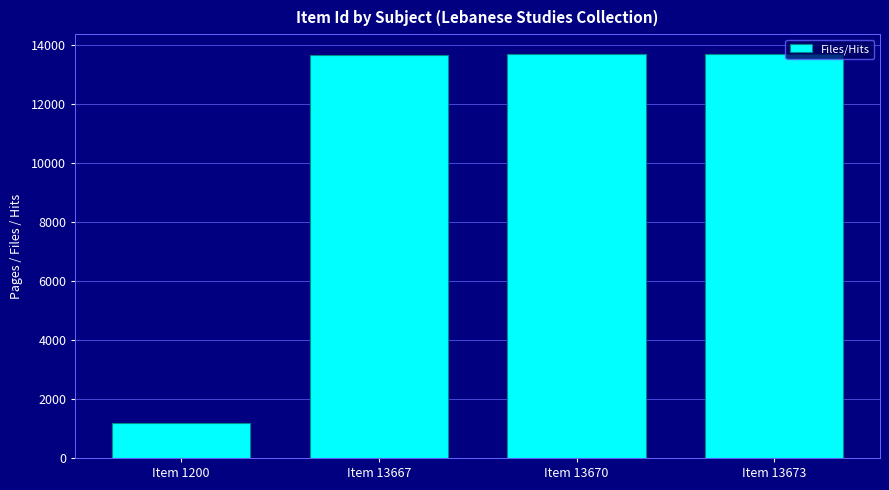

Which label corresponds to the smallest value in the chart?

Item 1200